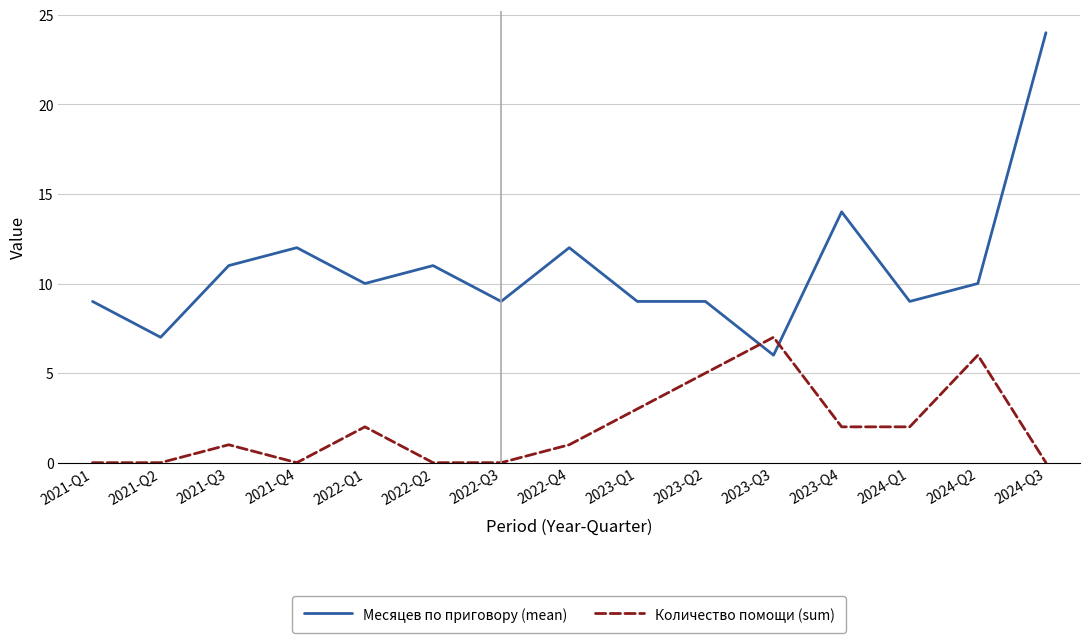

At which category does Количество помощи (sum) reach its first local peak?

2021-Q3